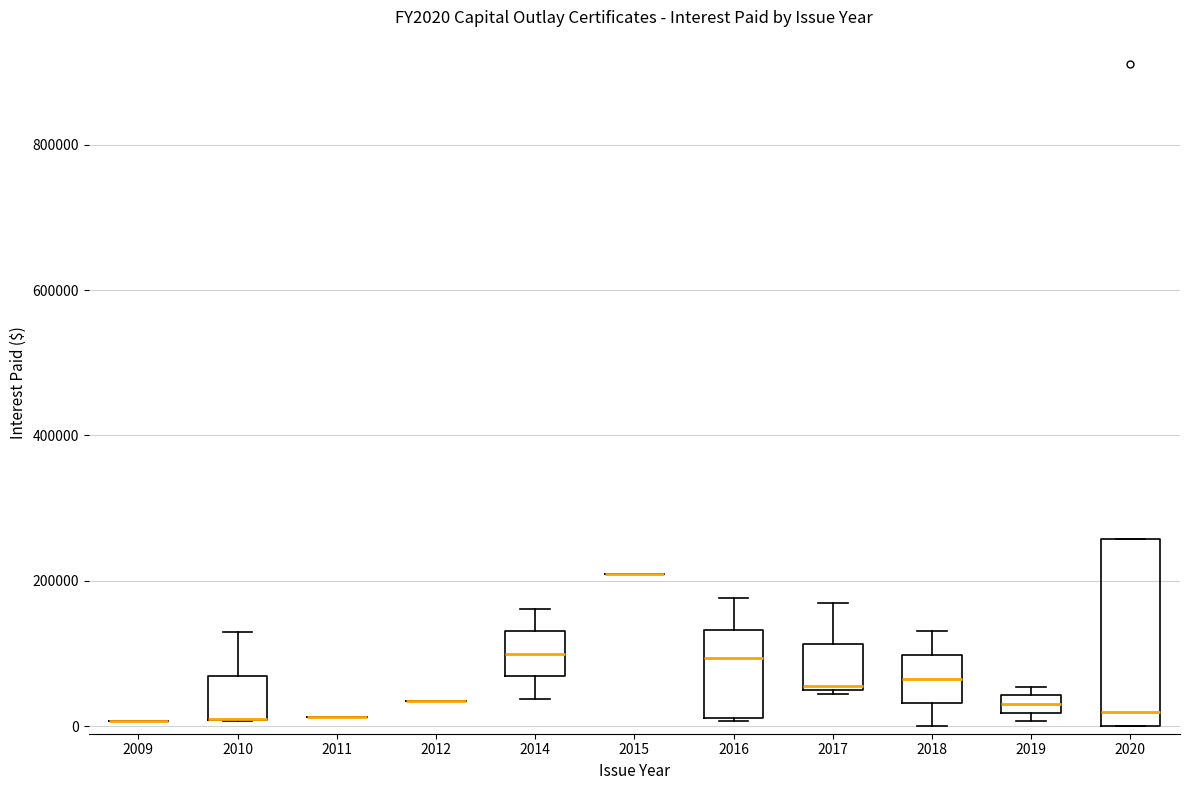

Which box is the tallest, from its lower edge to its upper edge?

2020